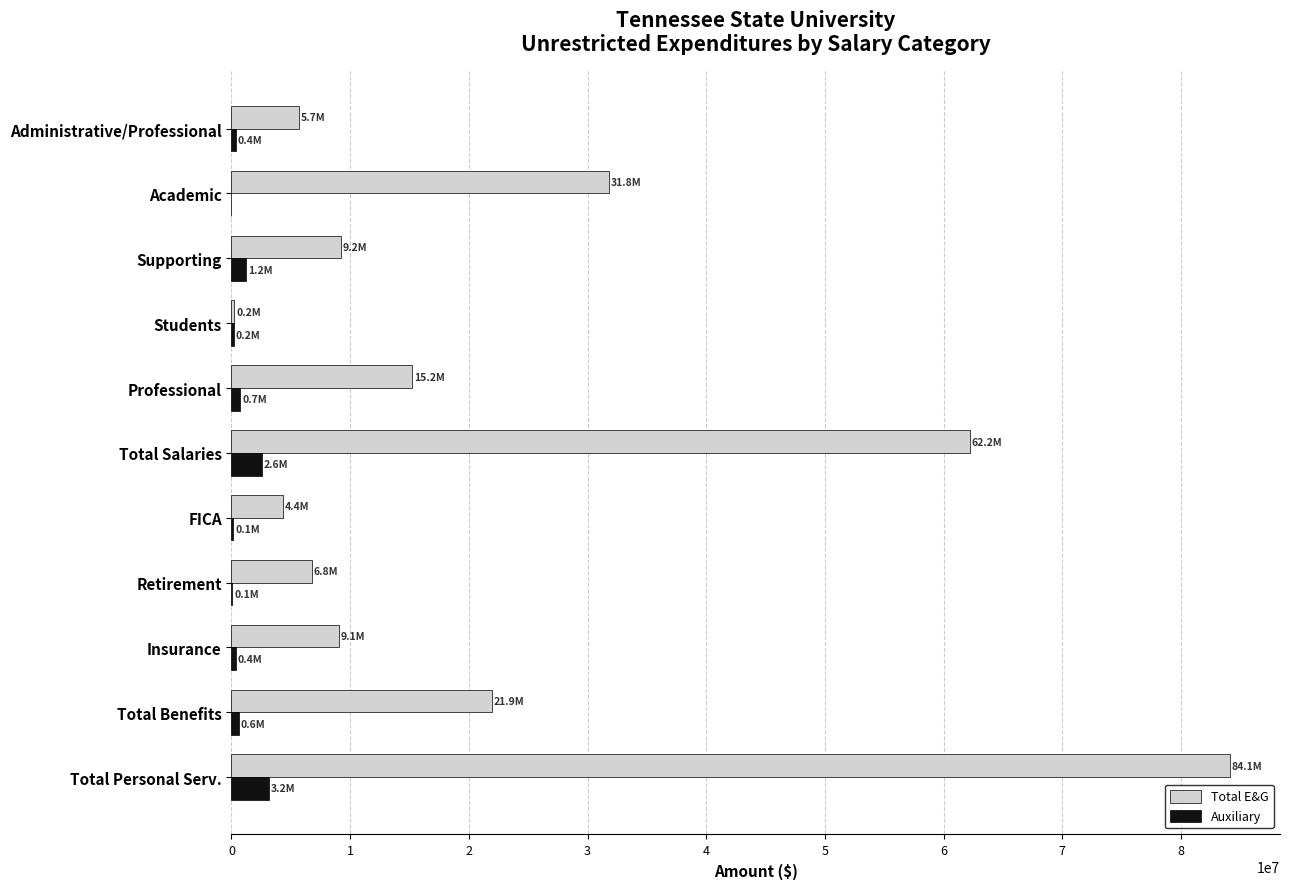

The Auxiliary series shows 3190109 at Total Personal Serv.. True or false?

True